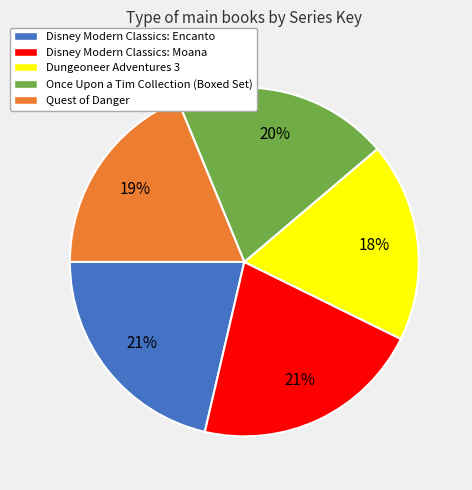

To the nearest percent, what portion does Disney Modern Classics: Encanto represent?

21%